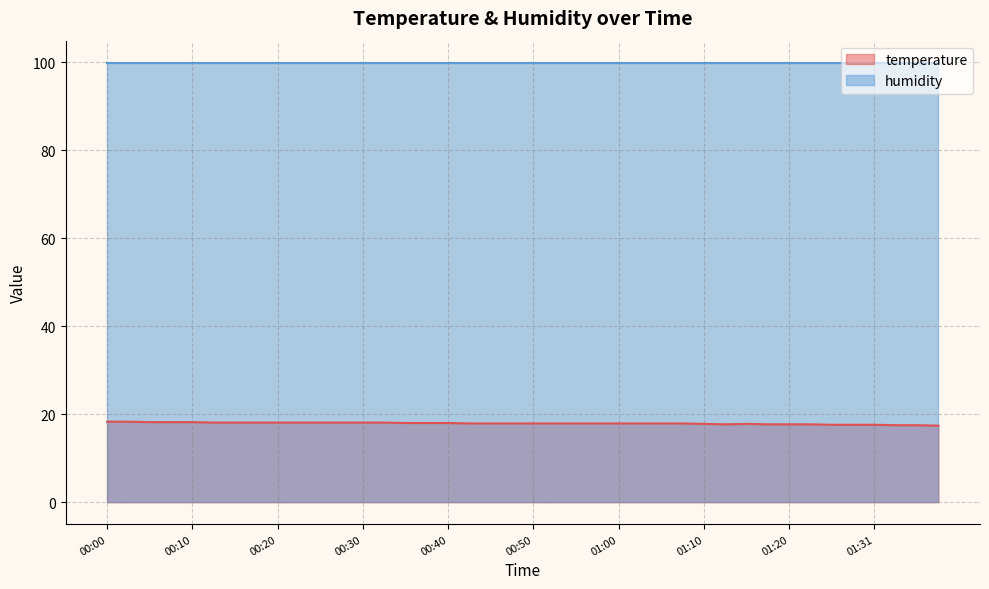

What is the difference between the values at 00:47 and 00:40?

0.1